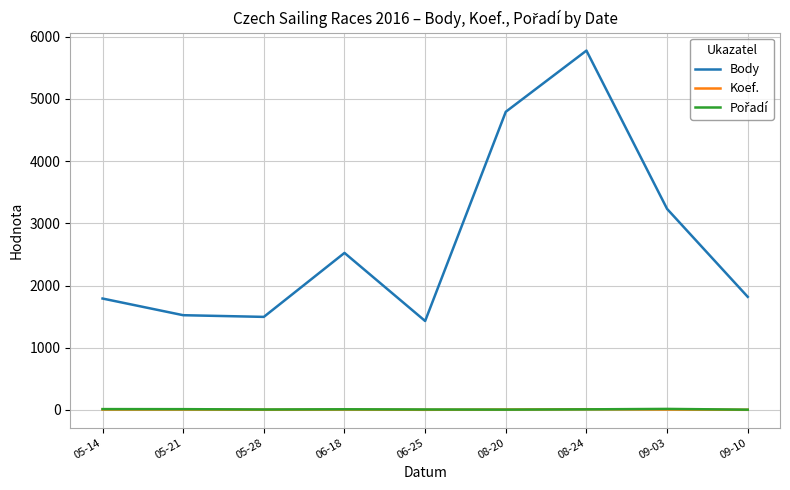

What is the difference between the maximum and minimum values in the Body series?

4345